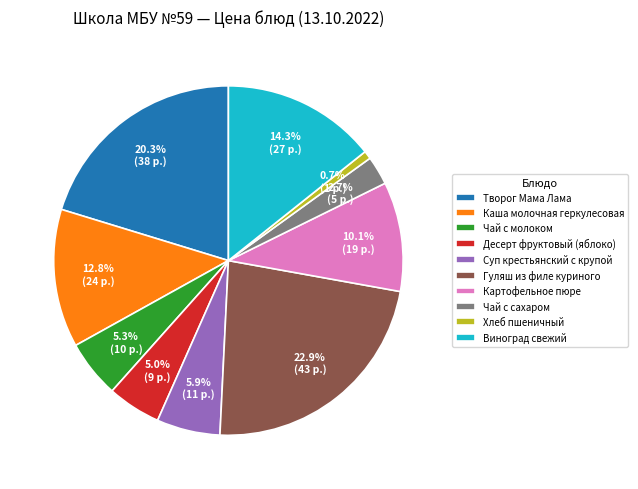

To the nearest percent, what is the average slice percentage?

10%